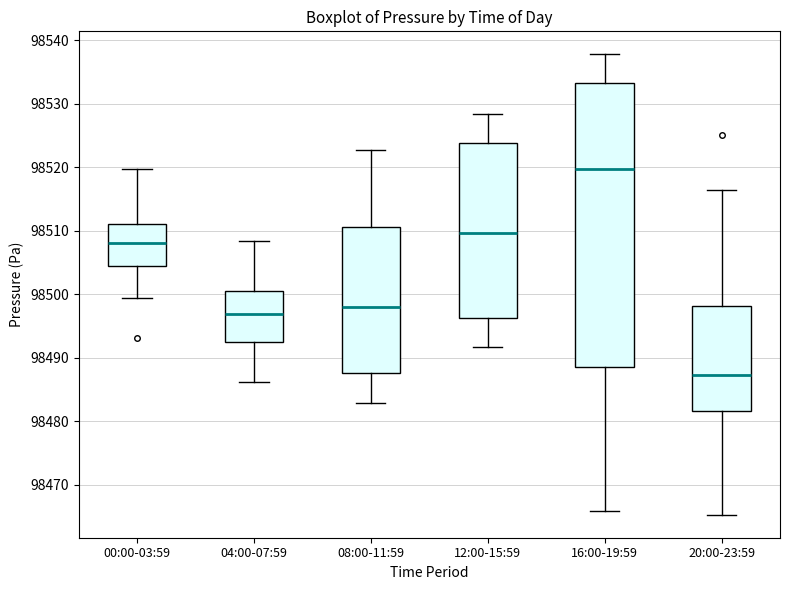

Where is the upper edge of the box for 20:00-23:59 on the y-axis? The values are not printed on the chart, so give them approximately, as read against the axis.

98498